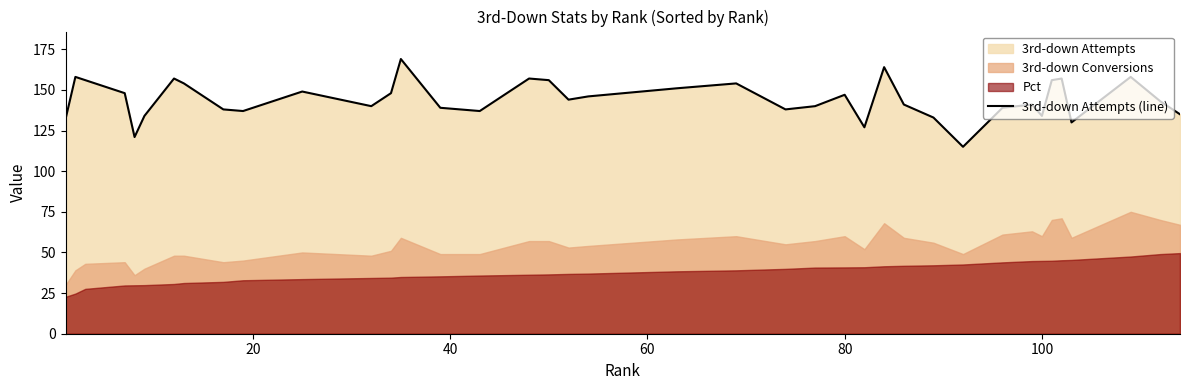

What is the maximum value shown in the chart?

169